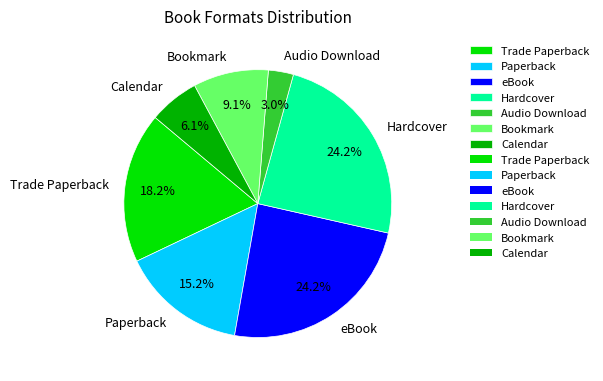

Is there a majority slice in this chart?

No